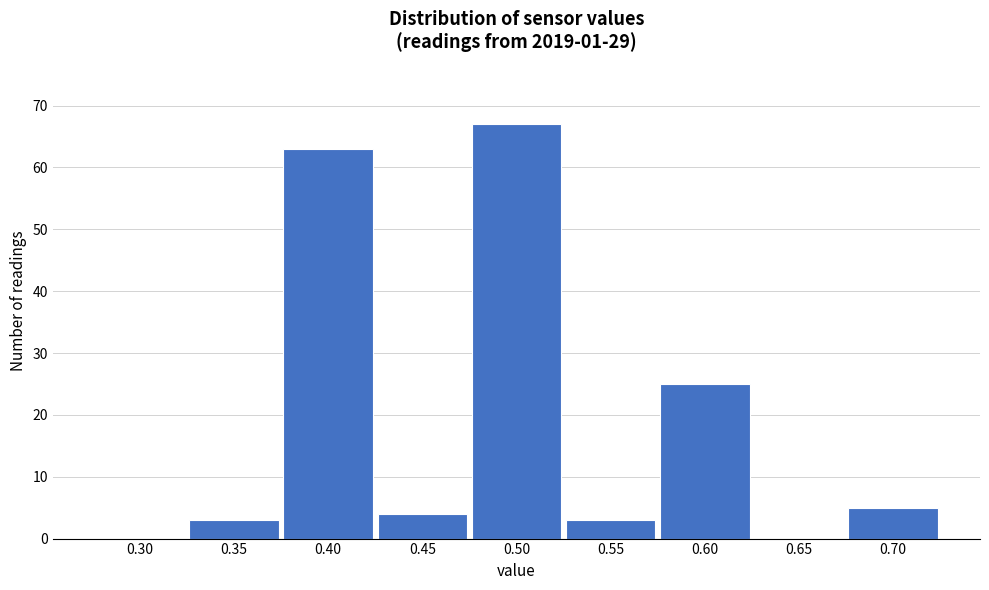

Reading left to right, transcribe all the data shown in this chart.

0.30=0	0.35=3	0.40=63	0.45=4	0.50=67	0.55=3	0.60=25	0.65=0	0.70=5